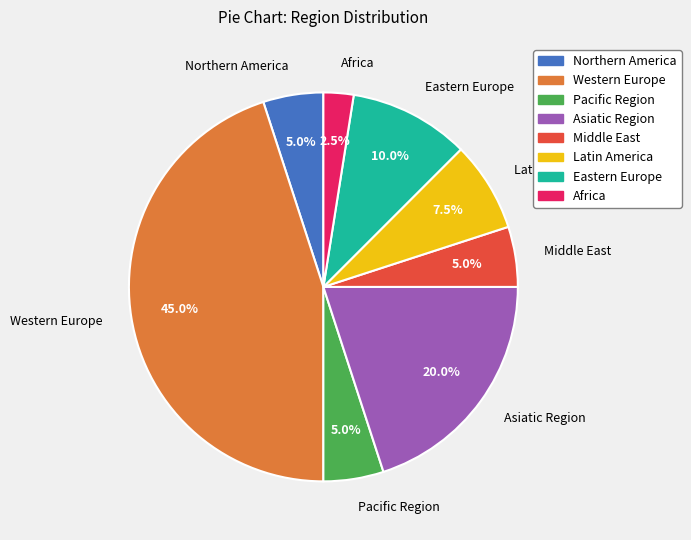

To the nearest percent, what percentage of the pie is Middle East?

5%